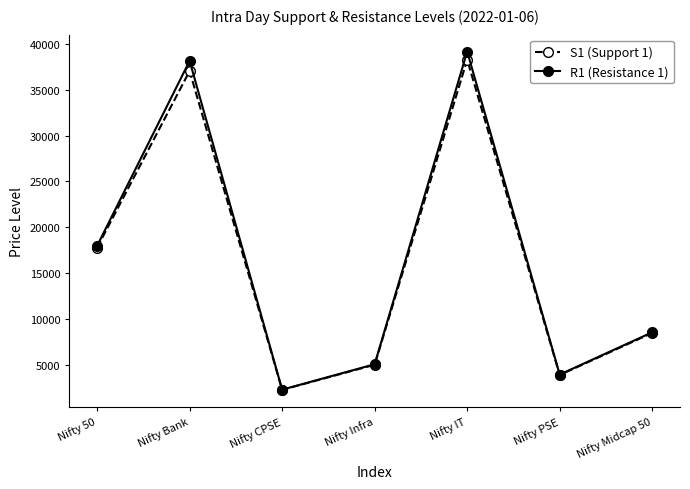

The value of R1 (Resistance 1) at Nifty Midcap 50 is 8599.8. True or false?

True